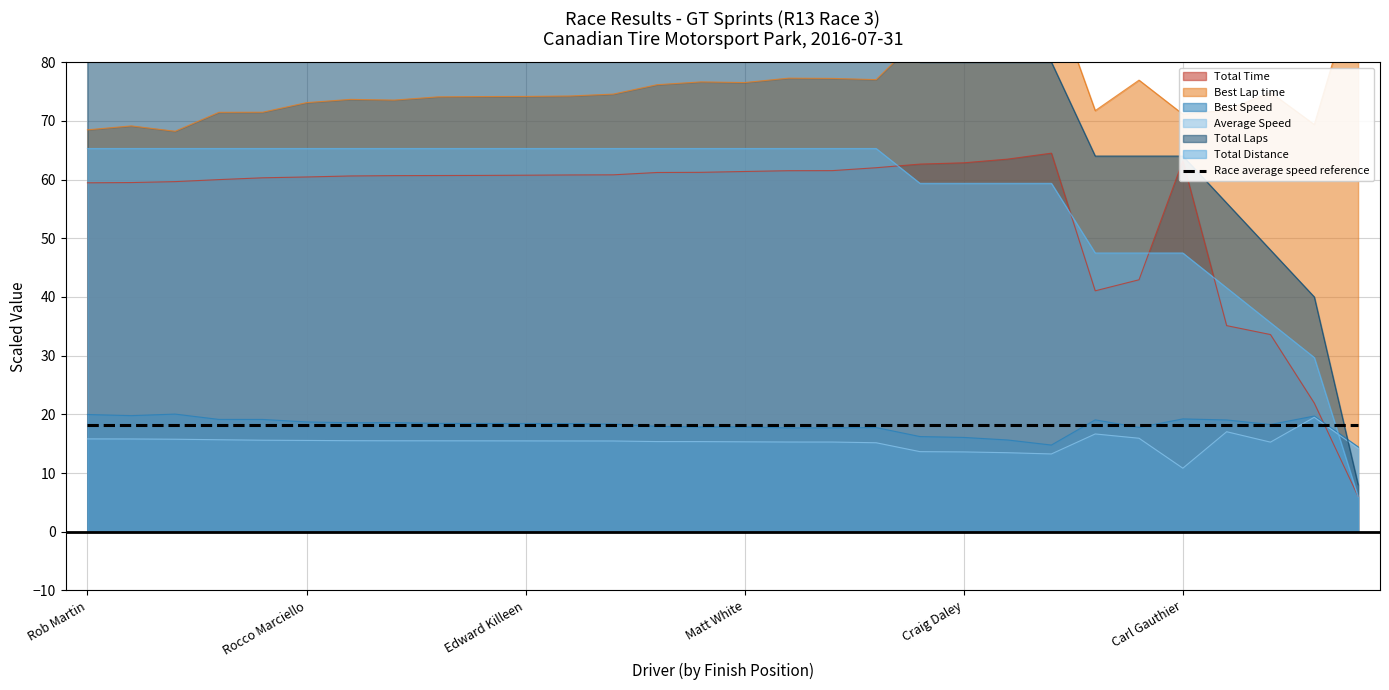

What is the average value of the Total Laps series?

77.9